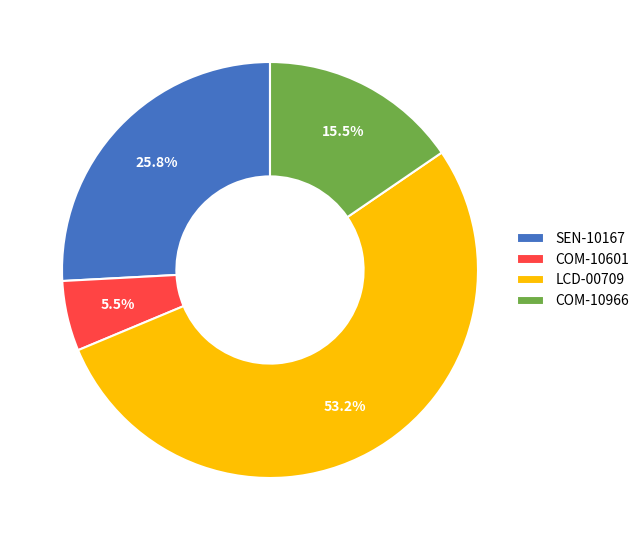

What percentage do COM-10966 and LCD-00709 together represent?

68.7%